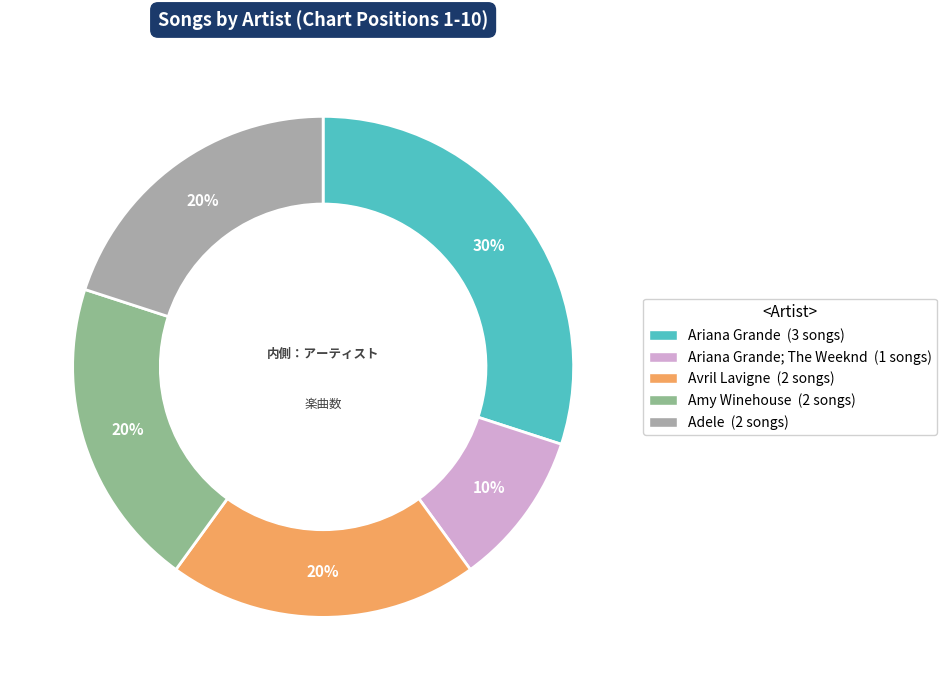

To the nearest percent, what is the difference between the largest and smallest slice percentages?

20%